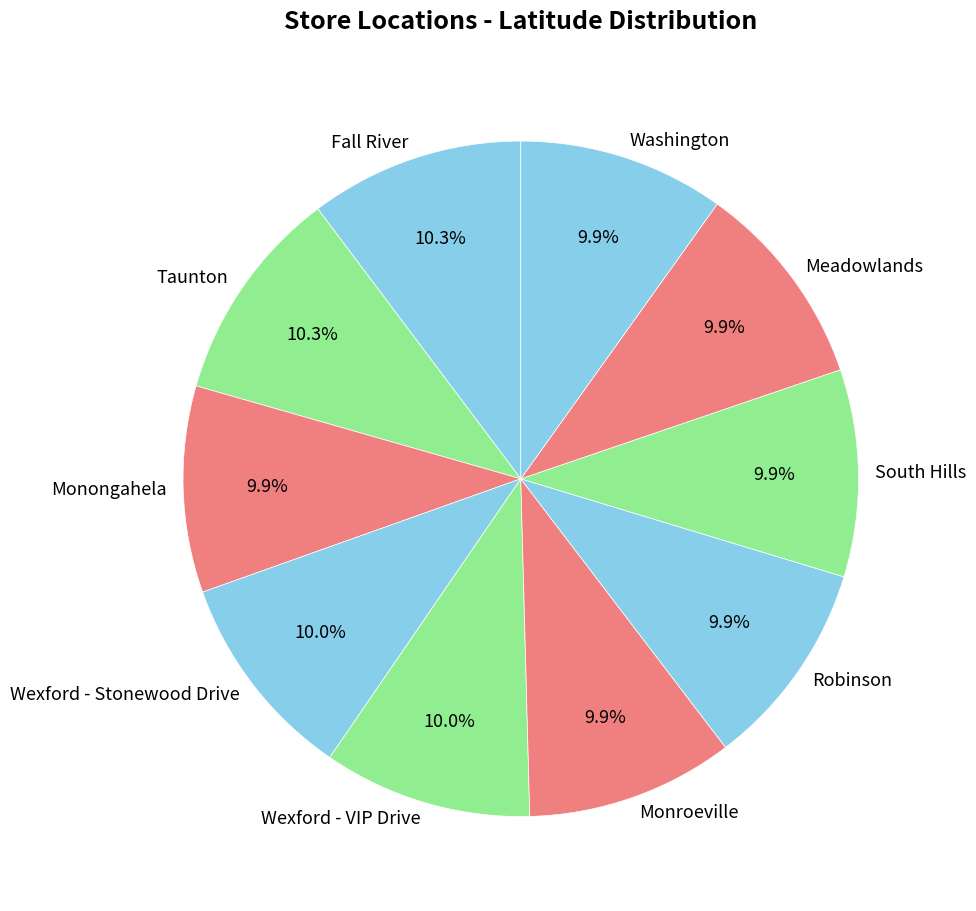

Is Wexford - VIP Drive the majority of the pie?

No